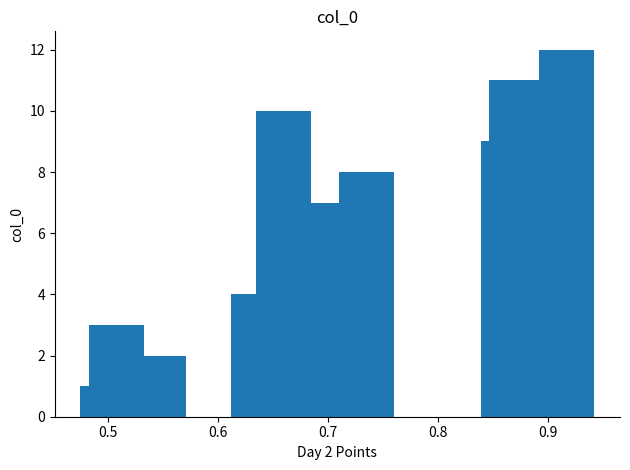

What is the sum of all values?

78